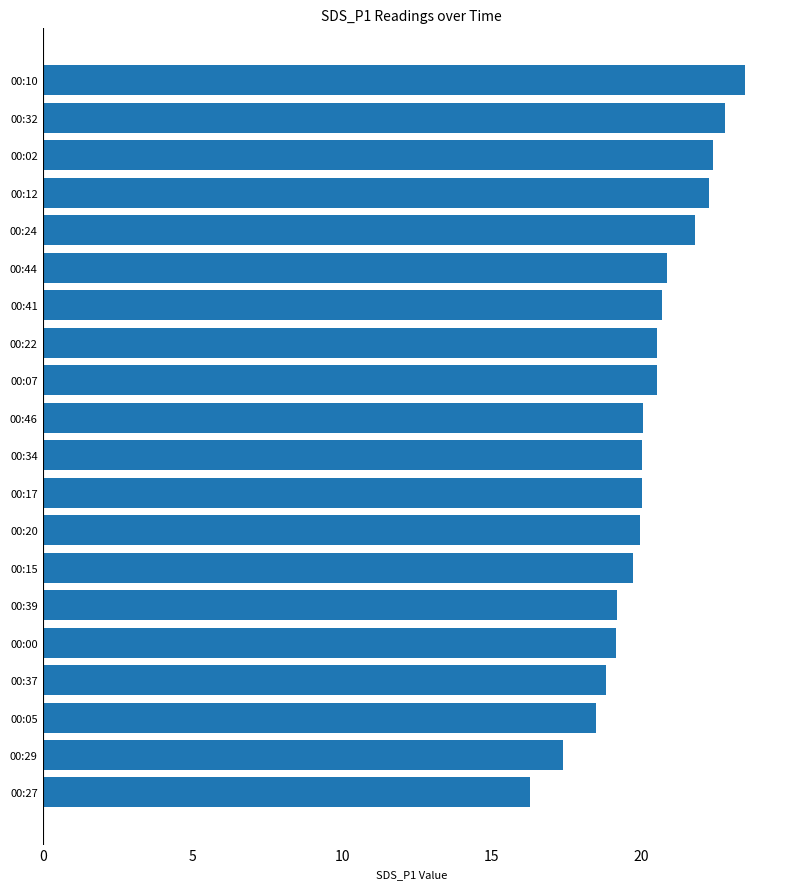

What value does the data have at 00:41?

20.7